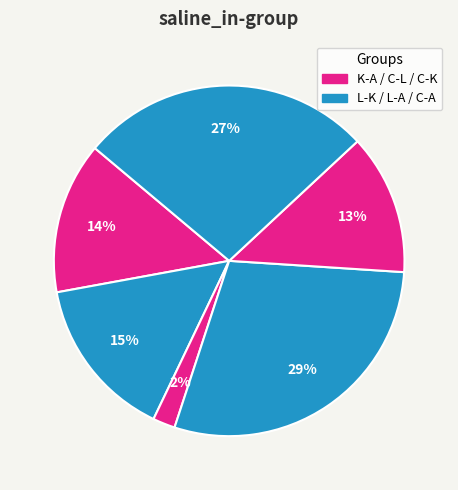

Count the number of slices in the pie.

6